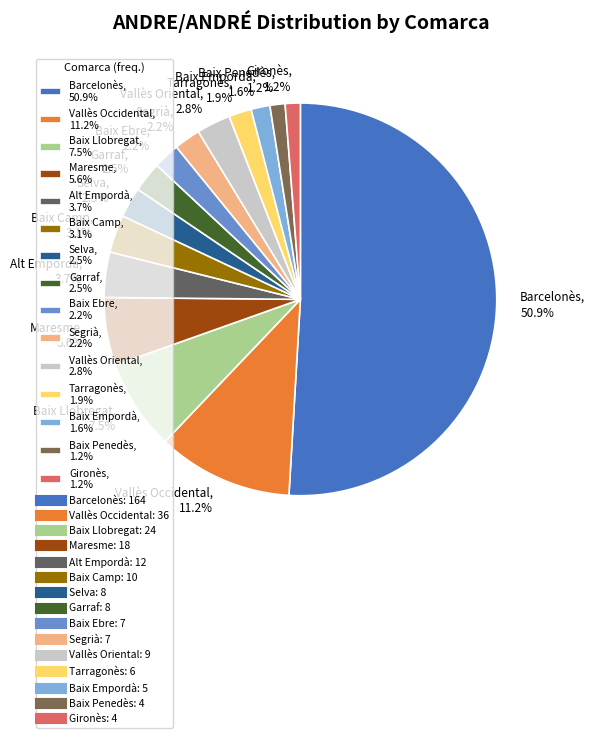

What percentage is the Baix Camp slice, to the nearest percent?

3%